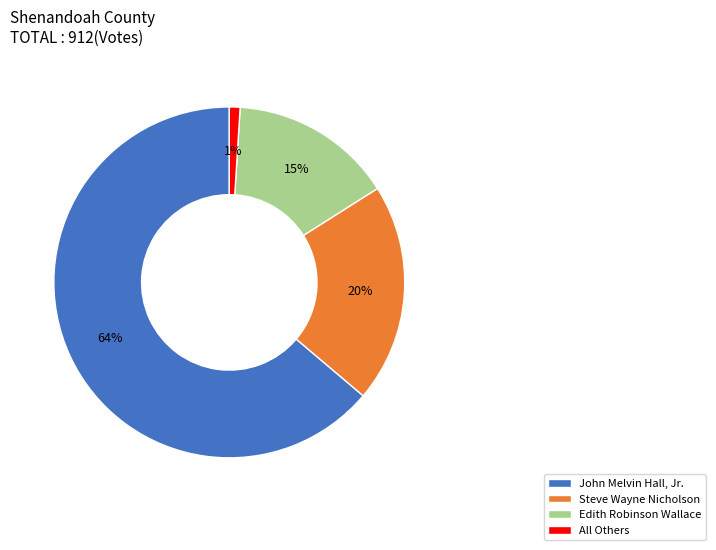

What percentage is the Steve Wayne Nicholson slice, to the nearest percent?

20%